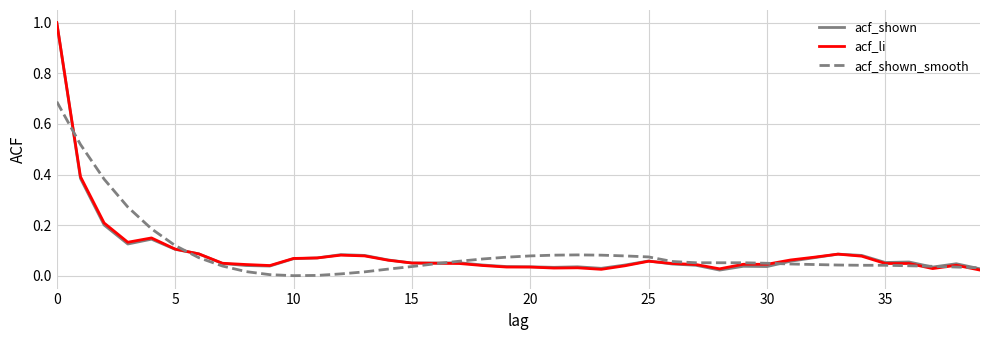

What are all the series names shown in the legend?

acf_shown, acf_li, acf_shown_smooth